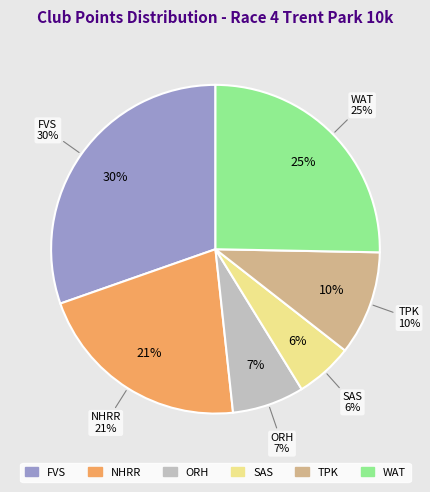

Rank the categories by value from lowest to highest.

SAS, ORH, TPK, NHRR, WAT, FVS